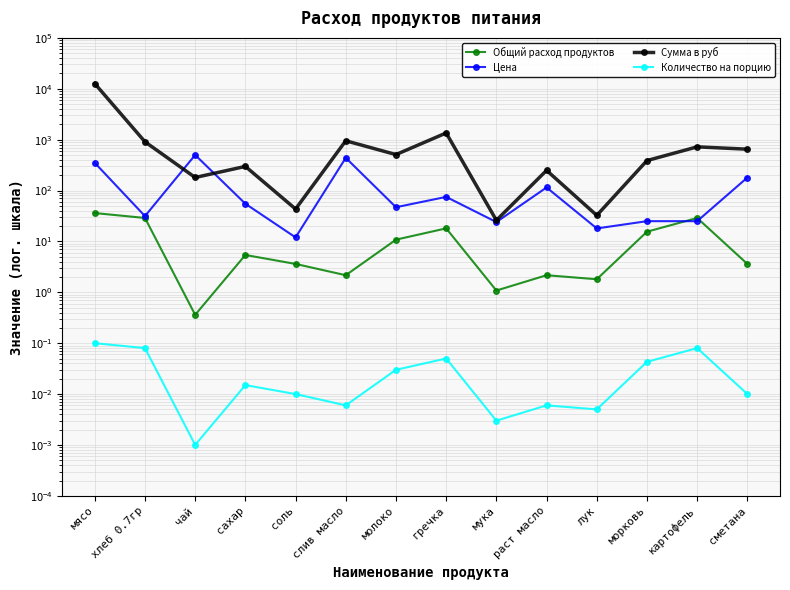

Between соль and лук, which series saw the biggest shift?

Сумма в руб